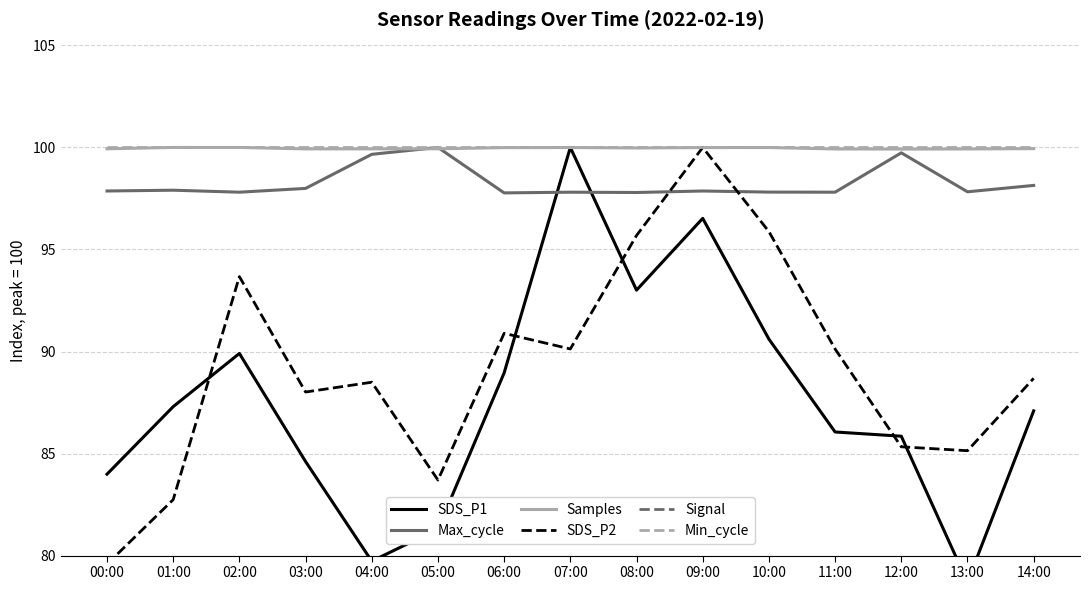

Reading left to right, list all the values displayed in this chart.

SDS_P1: 00:00=84.0	01:00=87.3	02:00=89.9	03:00=84.6	04:00=79.7	05:00=81.3	06:00=89.0	07:00=100.0	08:00=93.0	09:00=96.5	10:00=90.6	11:00=86.1	12:00=85.9	13:00=78.7	14:00=87.1
Max_cycle: 00:00=97.9	01:00=97.9	02:00=97.8	03:00=98.0	04:00=99.7	05:00=100.0	06:00=97.8	07:00=97.8	08:00=97.8	09:00=97.9	10:00=97.8	11:00=97.8	12:00=99.7	13:00=97.8	14:00=98.1
Samples: 00:00=99.9	01:00=100.0	02:00=100.0	03:00=99.9	04:00=99.9	05:00=99.9	06:00=100.0	07:00=100.0	08:00=100.0	09:00=100.0	10:00=100.0	11:00=99.9	12:00=99.9	13:00=99.9	14:00=99.9
SDS_P2: 00:00=79.6	01:00=82.7	02:00=93.7	03:00=88.0	04:00=88.5	05:00=83.7	06:00=90.9	07:00=90.1	08:00=95.7	09:00=100.0	10:00=95.9	11:00=90.1	12:00=85.3	13:00=85.1	14:00=88.7
Signal: 00:00=-98.8	01:00=-100.0	02:00=-100.0	03:00=-98.8	04:00=-98.8	05:00=-97.6	06:00=-98.8	07:00=-100.0	08:00=-100.0	09:00=-98.8	10:00=-98.8	11:00=-98.8	12:00=-98.8	13:00=-100.0	14:00=-97.6
Min_cycle: 00:00=100.0	01:00=100.0	02:00=100.0	03:00=100.0	04:00=100.0	05:00=100.0	06:00=100.0	07:00=100.0	08:00=100.0	09:00=100.0	10:00=100.0	11:00=100.0	12:00=100.0	13:00=100.0	14:00=100.0